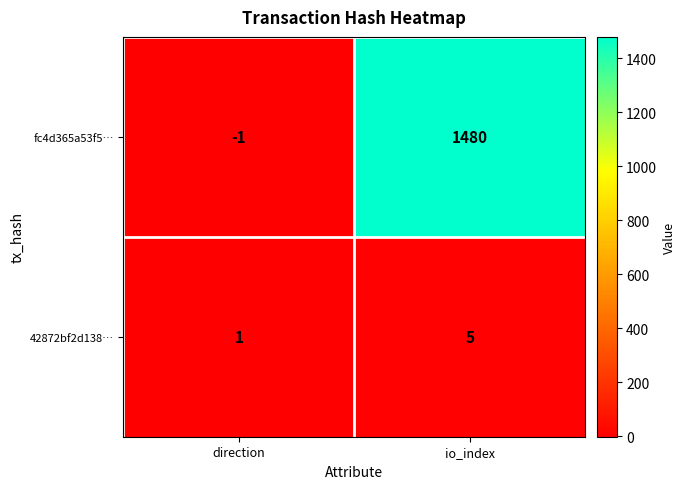

True or false: 42872bf2d138… has a value of 5 at io_index.

True